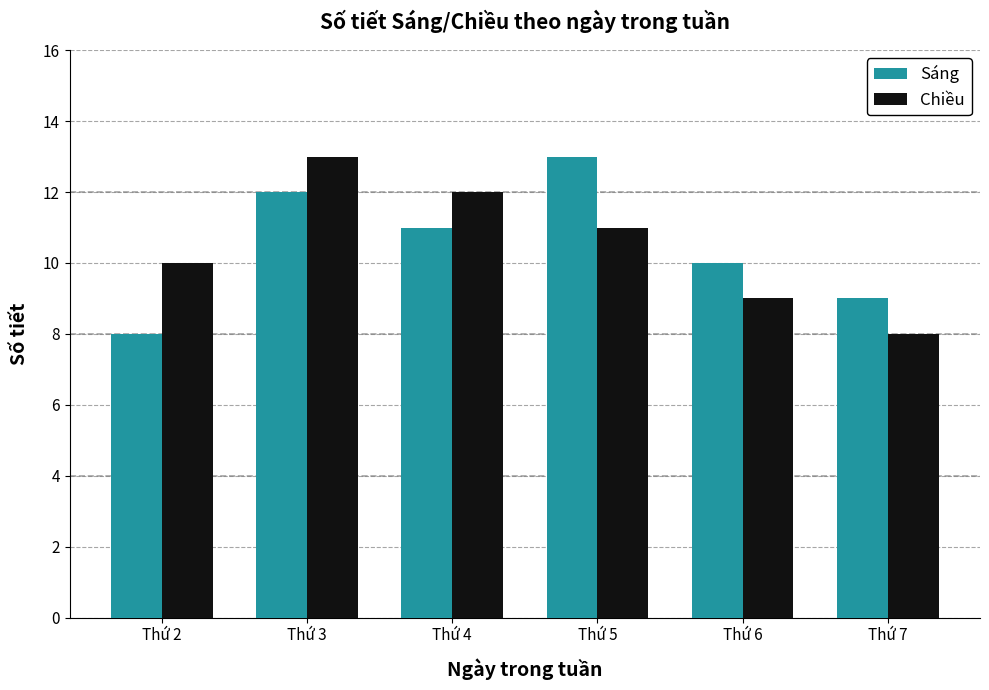

At Thứ 3, list the series in order from smallest to largest.

Sáng, Chiều